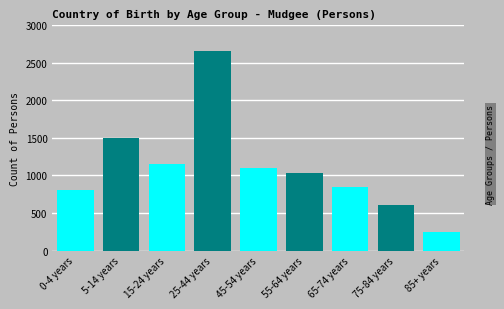

Reading right to left, what are all the values shown in this chart?

85+ years=250	75-84 years=608	65-74 years=841	55-64 years=1036	45-54 years=1105	25-44 years=2653	15-24 years=1158	5-14 years=1493	0-4 years=809